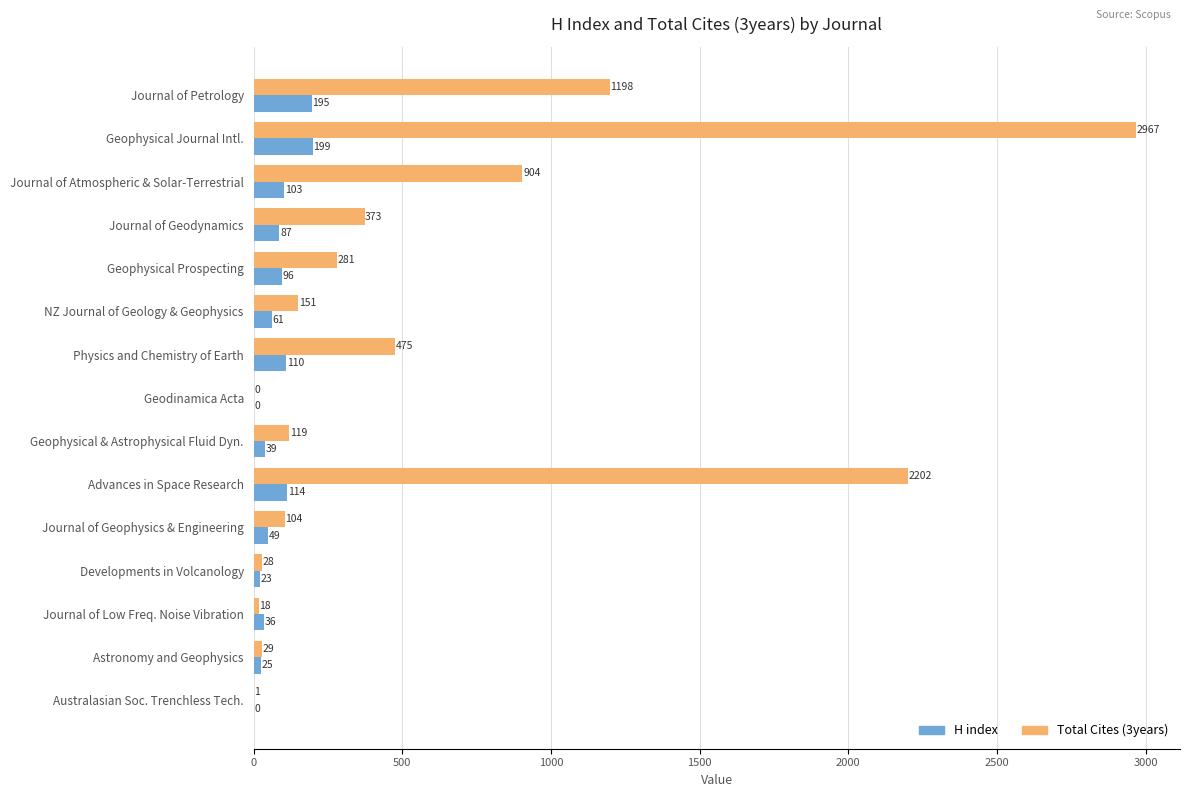

What is the sum of all Total Cites (3years) values?

8850